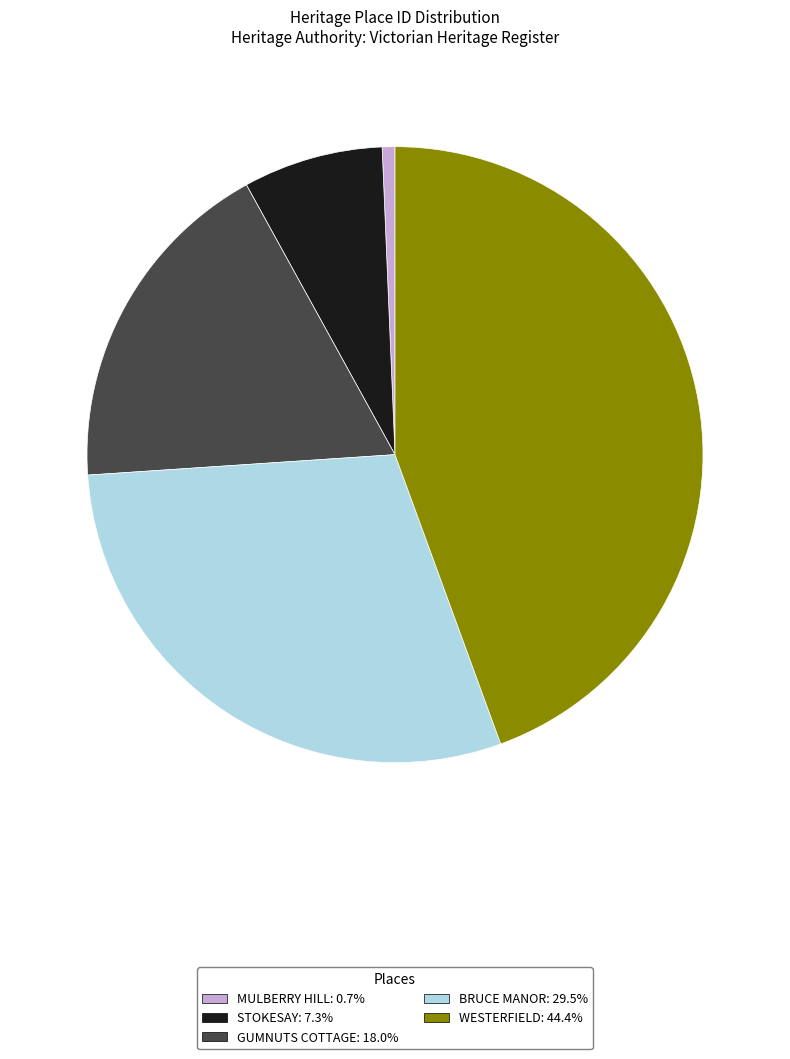

What is the ratio of the value at GUMNUTS COTTAGE to the value at STOKESAY?

2.5